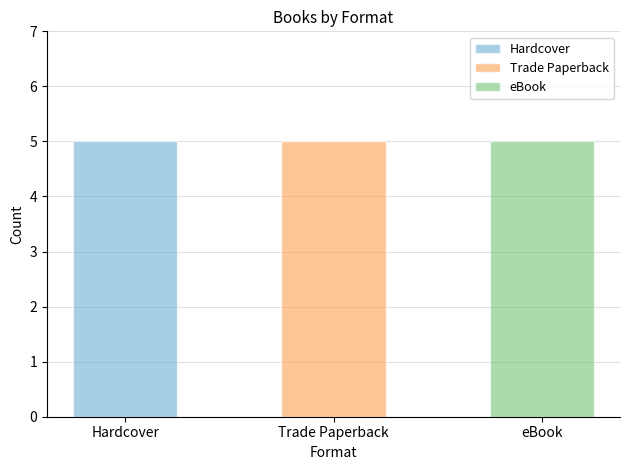

List the series in order of their peak value, highest first.

Hardcover, Trade Paperback, eBook